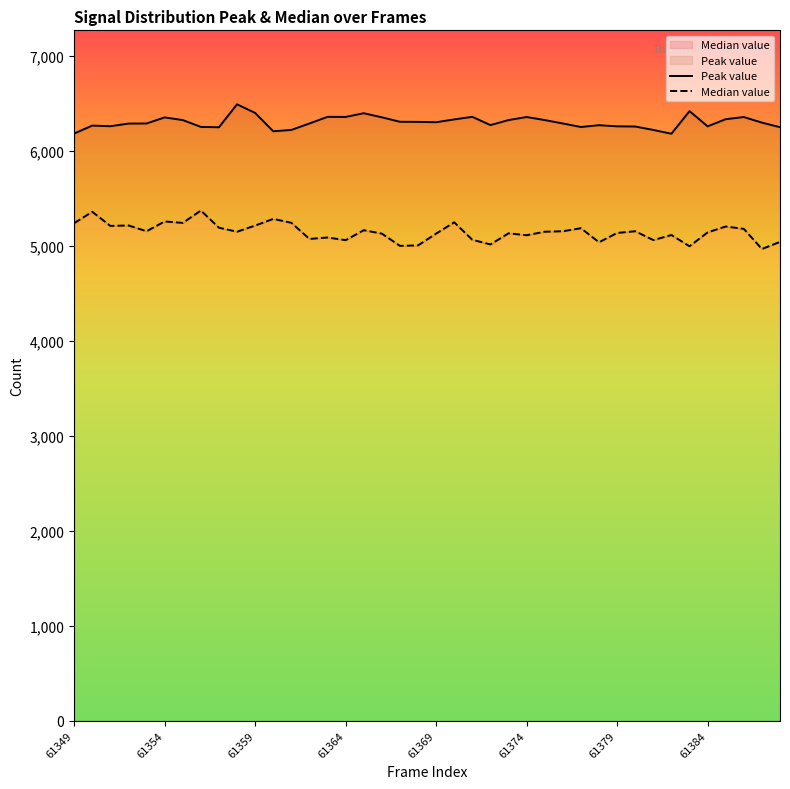

Reading left to right, extract all data points from this chart.

6185	6269	6262	6290	6291	6355	6327	6255	6251	6493	6402	6209	6223	6291	6361	6360	6399	6356	6309	6308	6304	6334	6361	6274	6327	6359	6327	6291	6254	6273	6261	6259	6223	6183	6421	6261	6336	6359	6300	6252